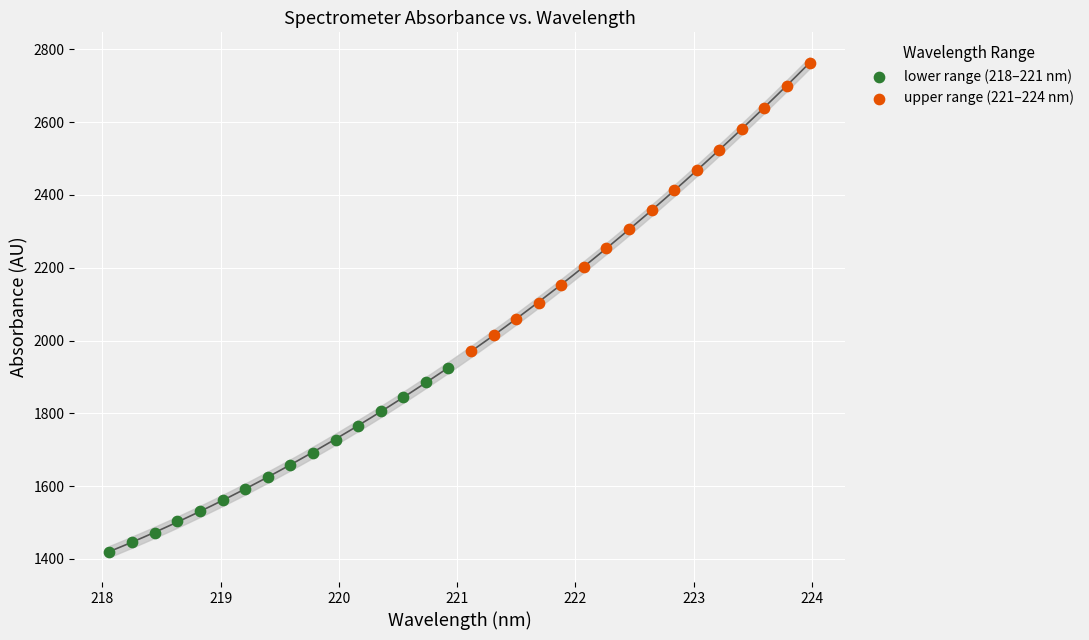

What are all the series names shown in the legend?

lower range (218–221 nm), upper range (221–224 nm)